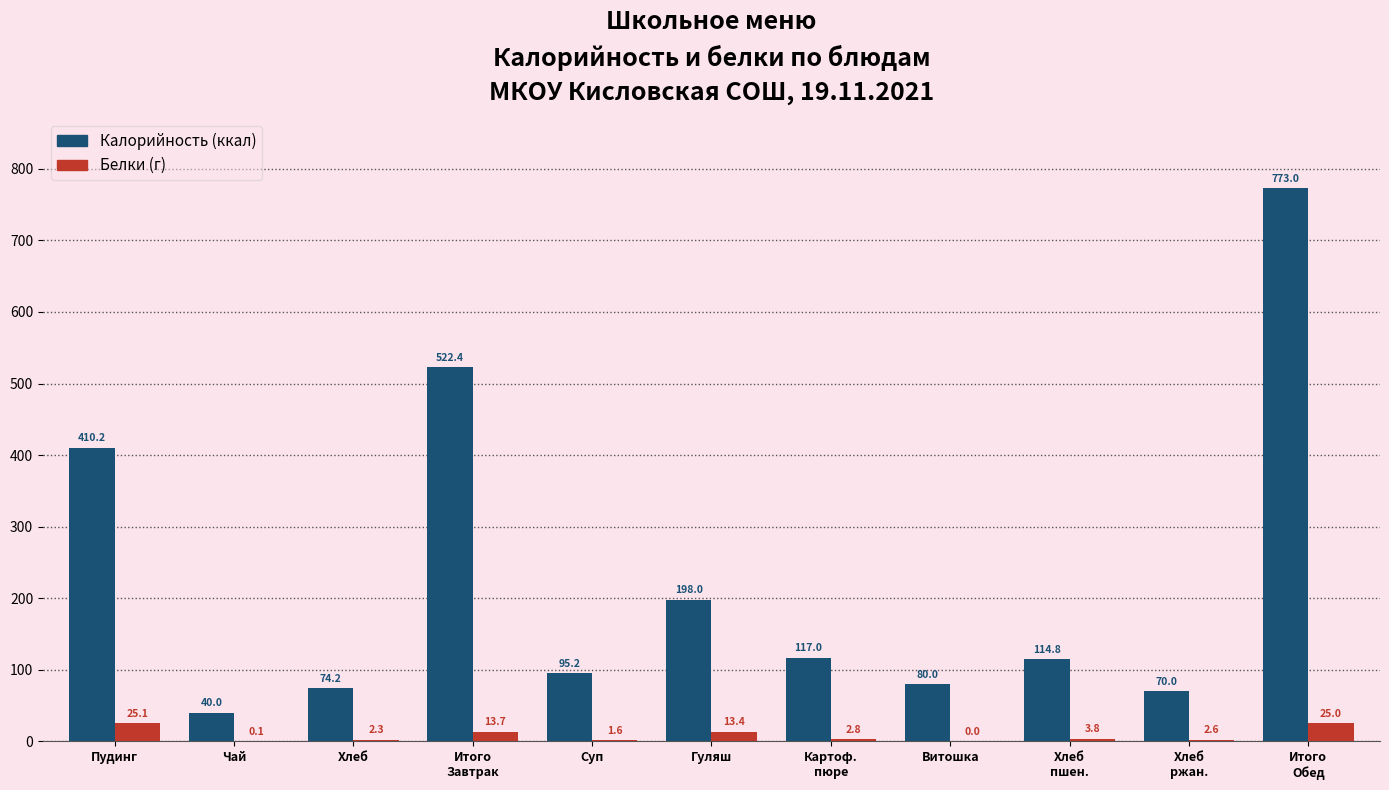

What is the greatest value displayed?

773.0